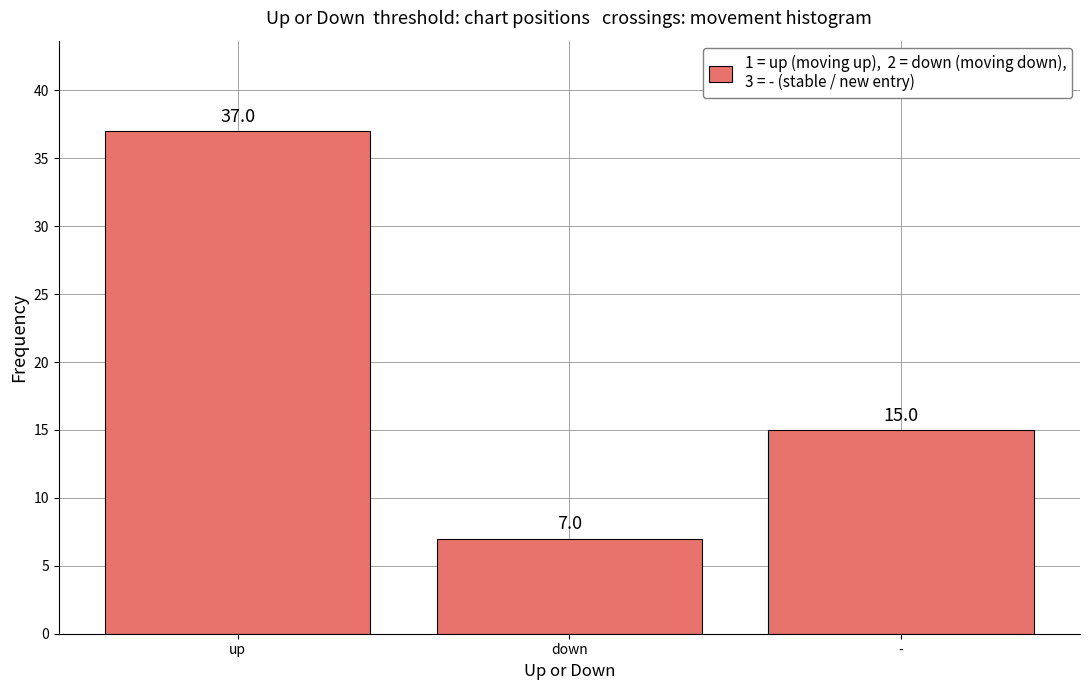

What is the maximum value shown in the chart?

37